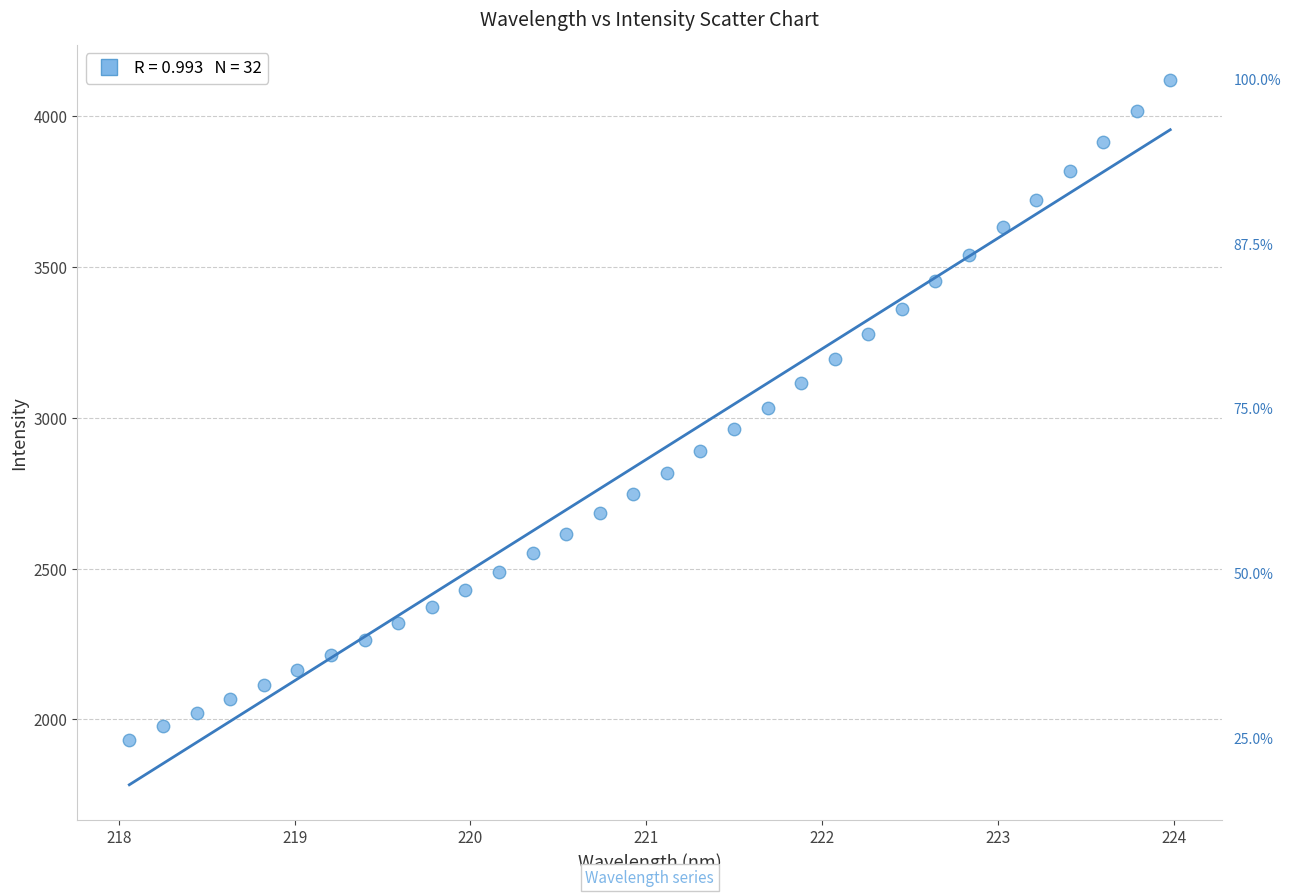

What is the range of X values (max minus min)?

5.9